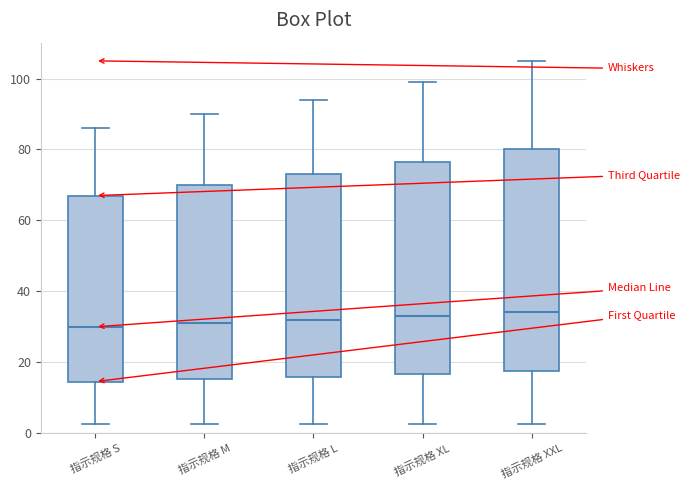

Reading left to right, transcribe this box plot: for each box, give where its median line is, the range the box spans, and where its two whiskers end, as read against the y-axis. The values are not printed on the chart, so give them approximately, as read against the axis.

指示规格 S: median 30, box 14 to 68, whiskers 2 to 86
指示规格 M: median 32, box 16 to 70, whiskers 2 to 90
指示规格 L: median 32, box 16 to 74, whiskers 2 to 94
指示规格 XL: median 34, box 16 to 76, whiskers 2 to 100
指示规格 XXL: median 34, box 18 to 80, whiskers 2 to 106